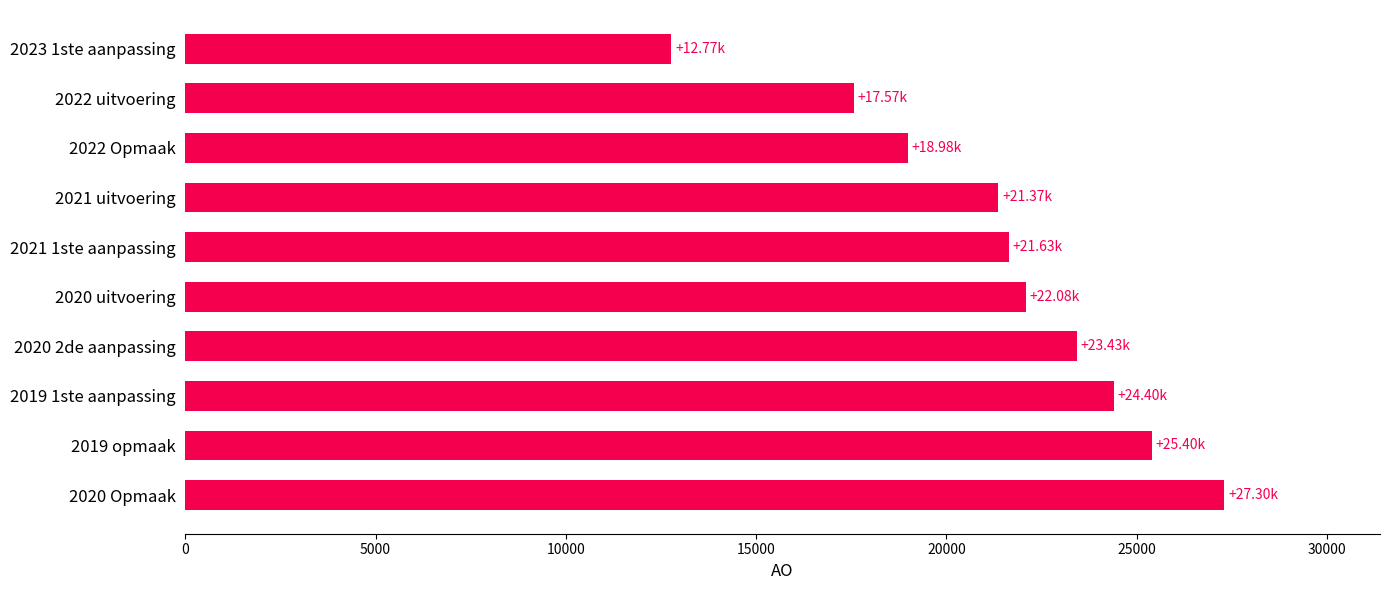

How many bars are there in total?

10